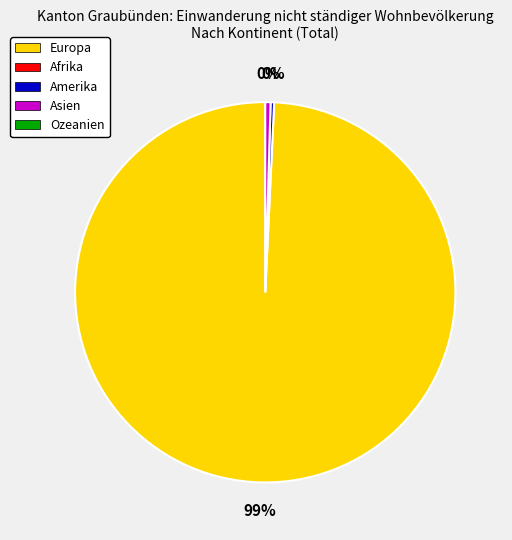

Is there a majority slice in this chart?

Yes